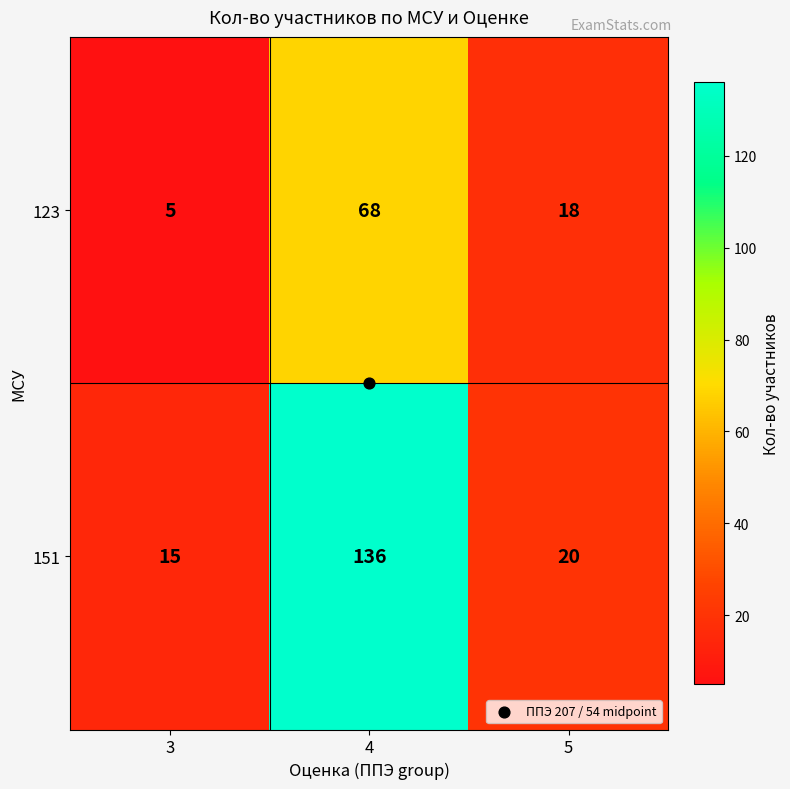

What is the total value across all series at 4?

204